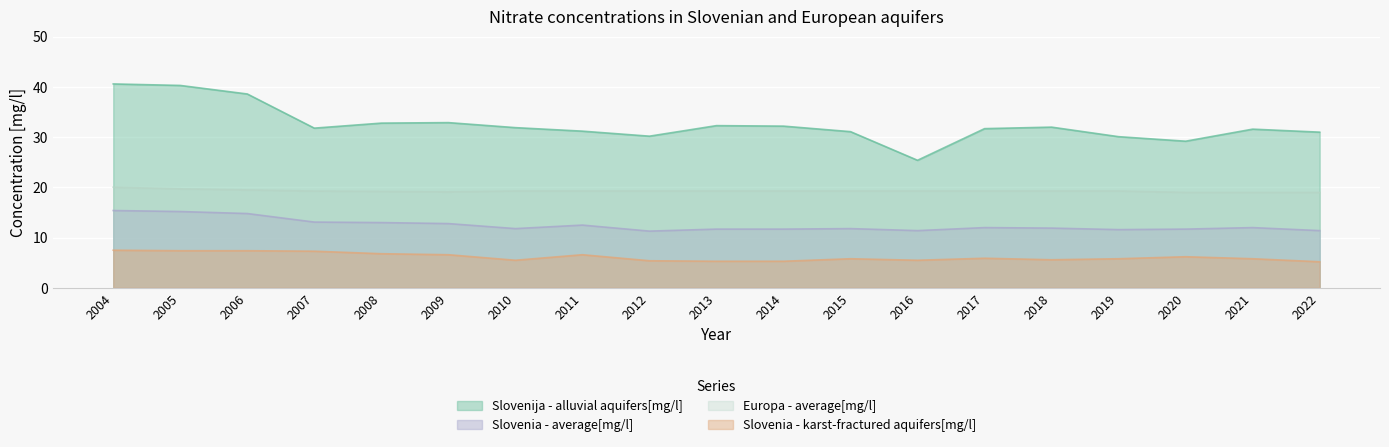

Reading right to left, list all the values displayed in this chart.

Slovenija - alluvial aquifers[mg/l]: 31.0	31.6	29.2	30.1	32.0	31.7	25.4	31.1	32.2	32.3	30.2	31.2	31.9	32.9	32.8	31.8	38.6	40.3	40.6
Slovenia - karst-fractured aquifers[mg/l]: 5.2	5.8	6.2	5.8	5.6	5.9	5.5	5.8	5.3	5.3	5.4	6.6	5.5	6.6	6.8	7.3	7.4	7.4	7.5
Slovenia - average[mg/l]: 11.4	12.0	11.7	11.6	11.9	12.0	11.4	11.8	11.7	11.7	11.3	12.5	11.8	12.8	13.0	13.1	14.8	15.2	15.4
Europa - average[mg/l]: 19.0	19.0	19.0	19.3	19.3	19.3	19.3	19.3	19.3	19.3	19.3	19.3	19.3	19.1	19.2	19.3	19.5	19.7	20.0